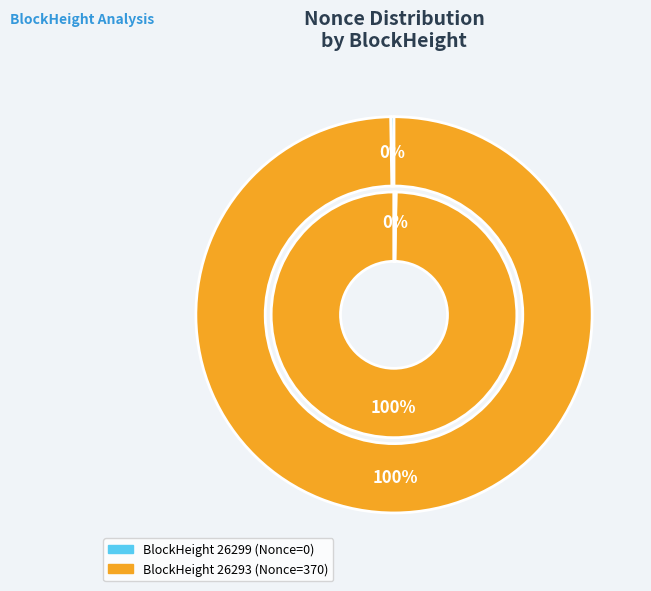

What is the total percentage of 26299 and 26293?

100.0%